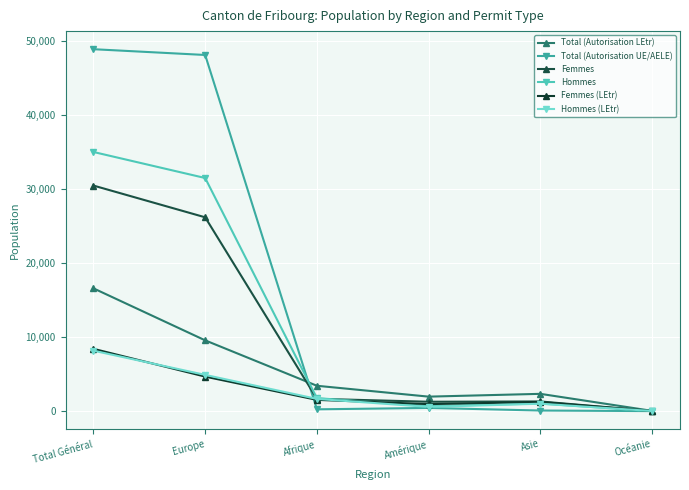

How many values in the Total (Autorisation UE/AELE) series are below 436?

3